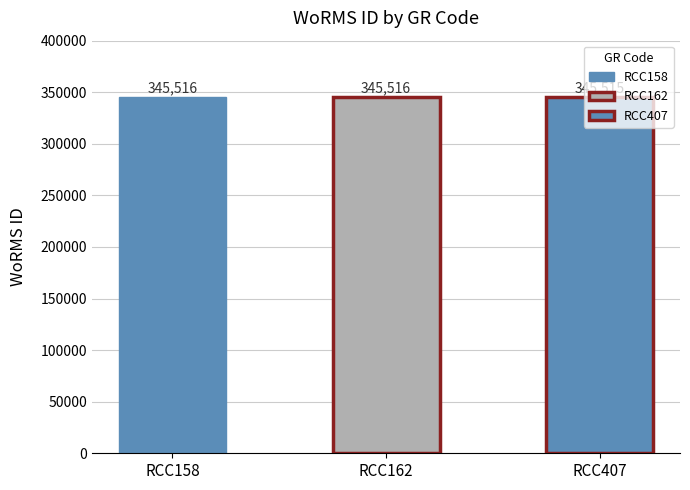

What is the maximum value shown in the chart?

345516